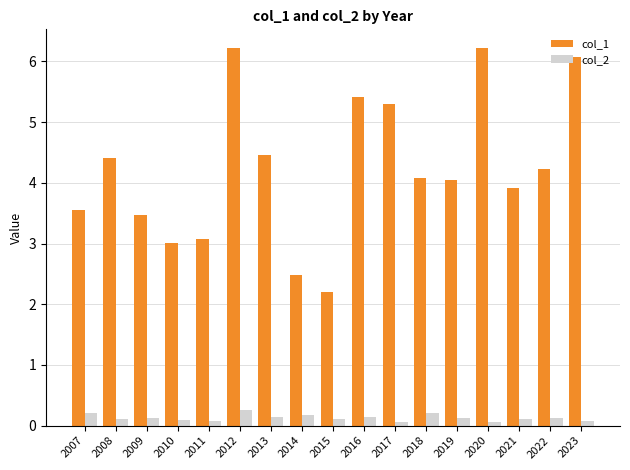

What is the total value across all series at 2009?

3.6